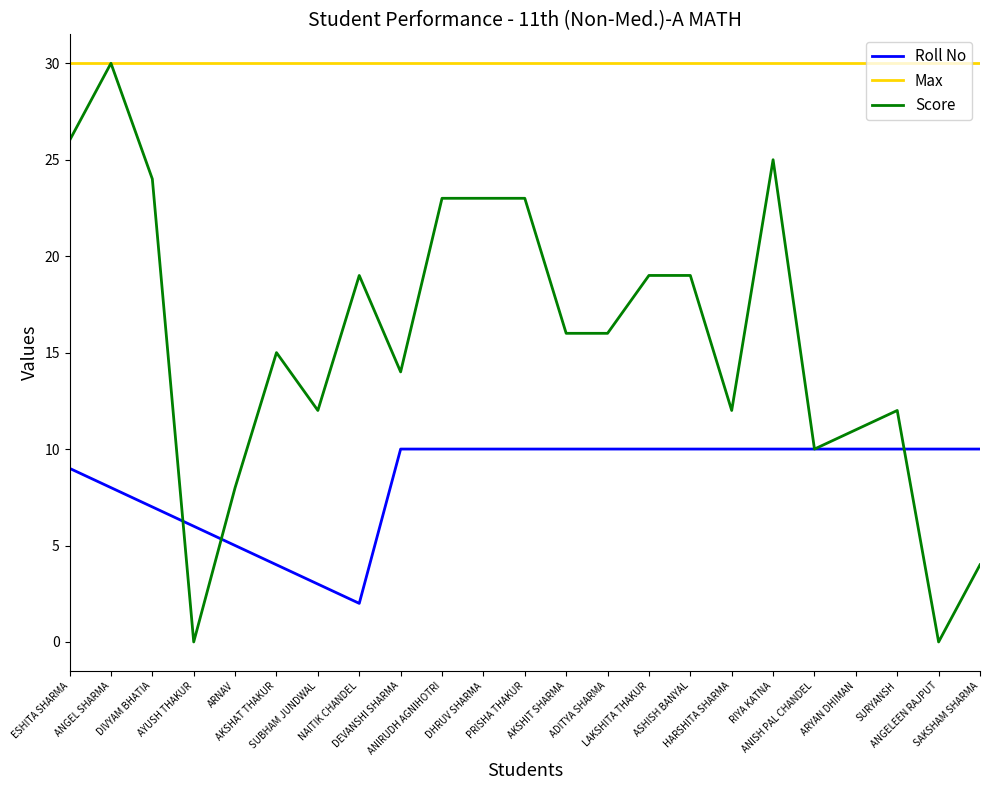

The Score series shows 23 at DHRUV SHARMA. True or false?

True